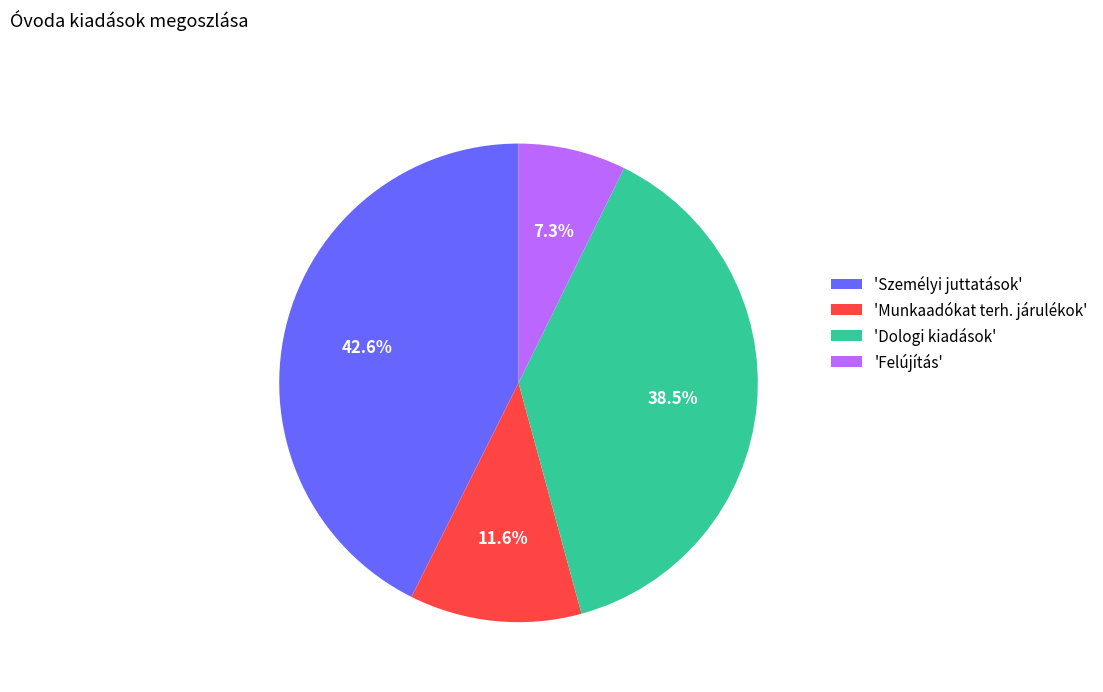

Which has a higher value, 'Dologi kiadások' or 'Személyi juttatások'?

'Személyi juttatások'